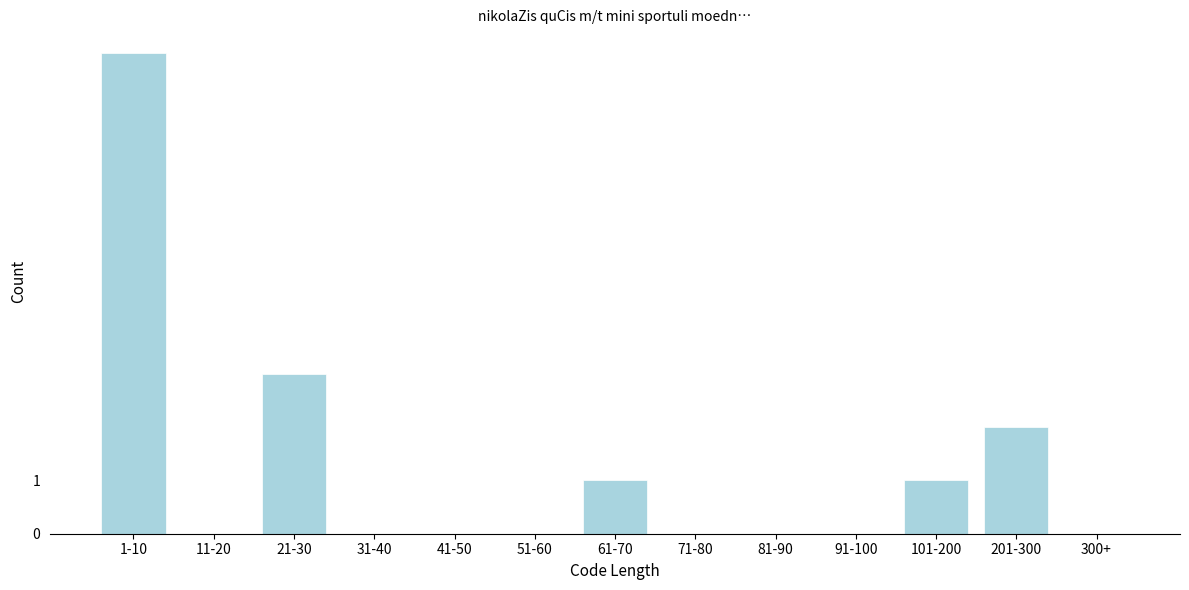

Reading left to right, what are all the values shown in this chart?

1-10=9	11-20=0	21-30=3	31-40=0	41-50=0	51-60=0	61-70=1	71-80=0	81-90=0	91-100=0	101-200=1	201-300=2	300+=0